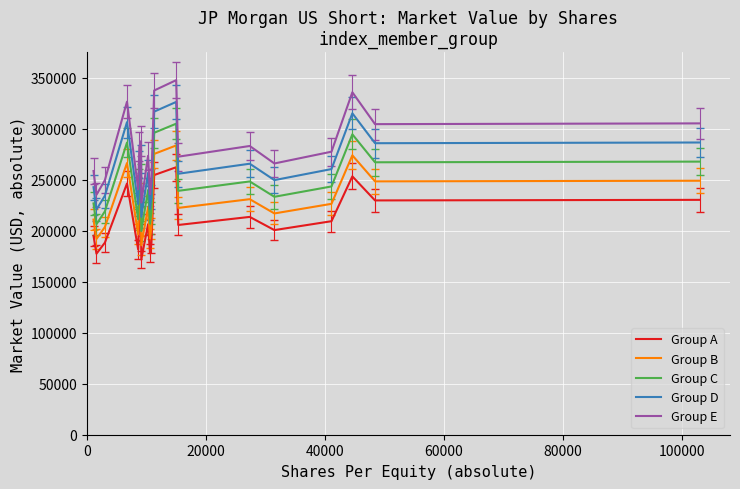

What is the greatest value displayed?

347569.7